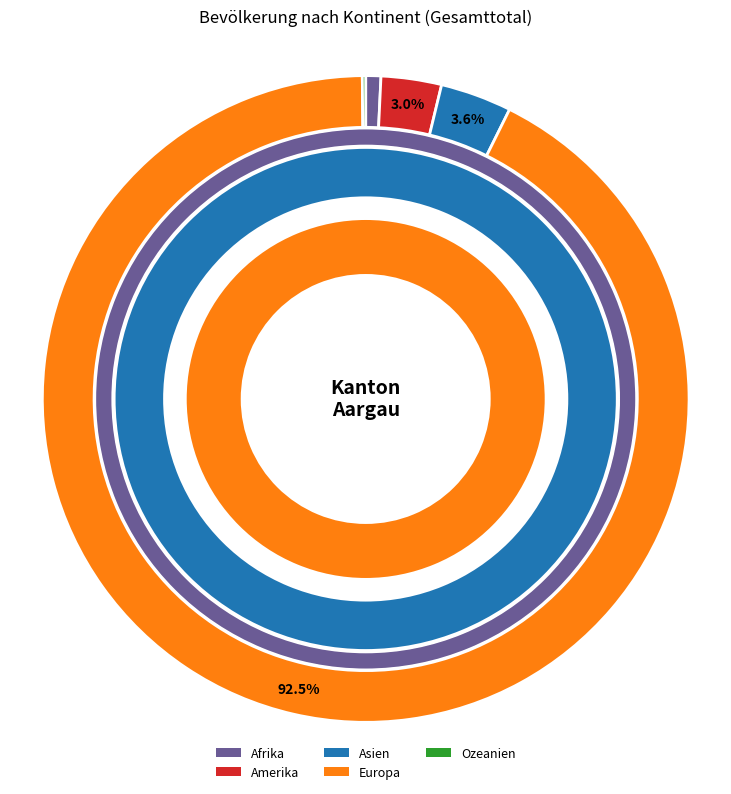

What percentage is the Europa slice, to the nearest percent?

92%